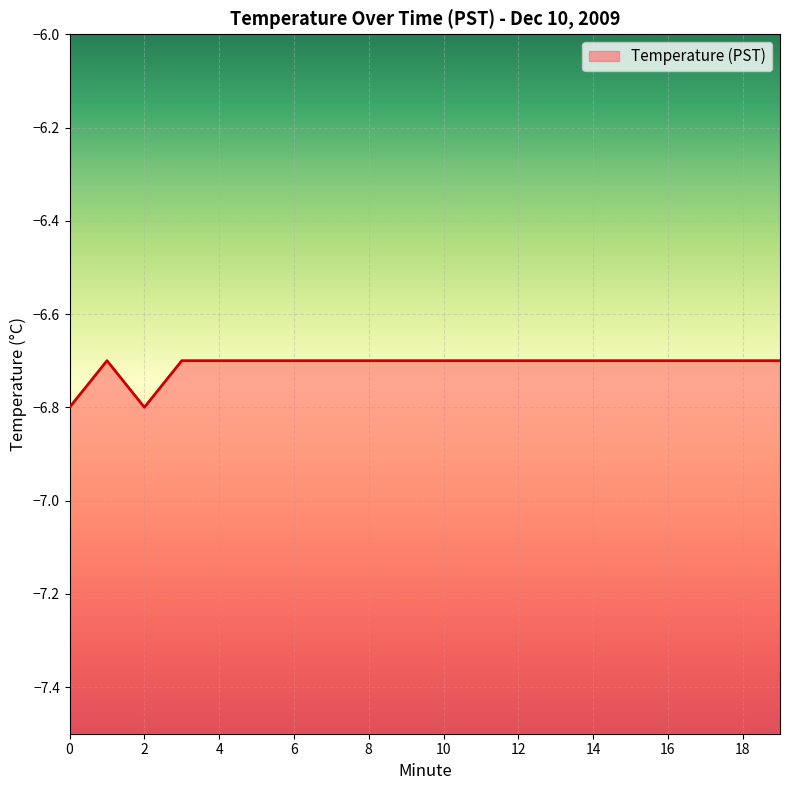

Where is the data nearest to the value -6?

1